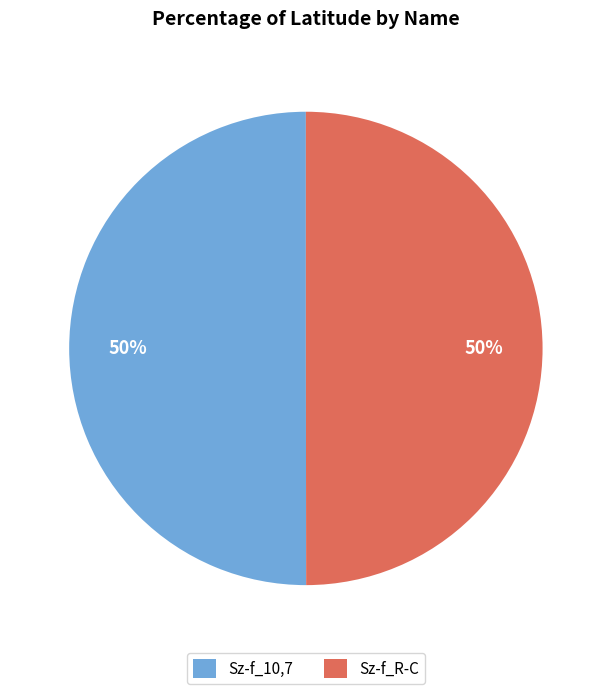

What is the ratio of the value at Sz-f_10,7 to the value at Sz-f_R-C?

1.0